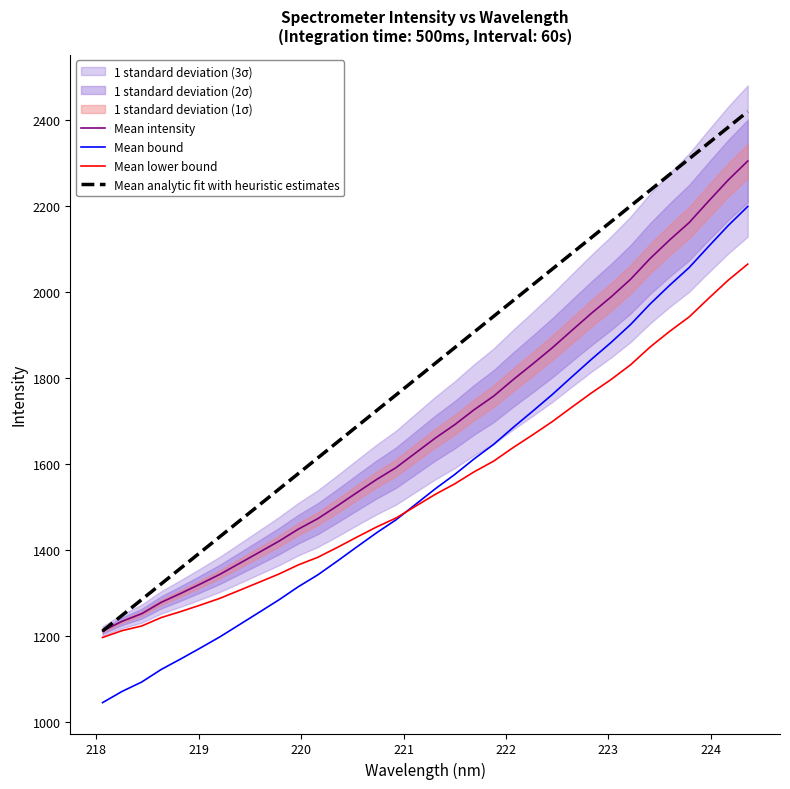

How many values in the Mean analytic fit with heuristic estimates series exceed 1833?

17